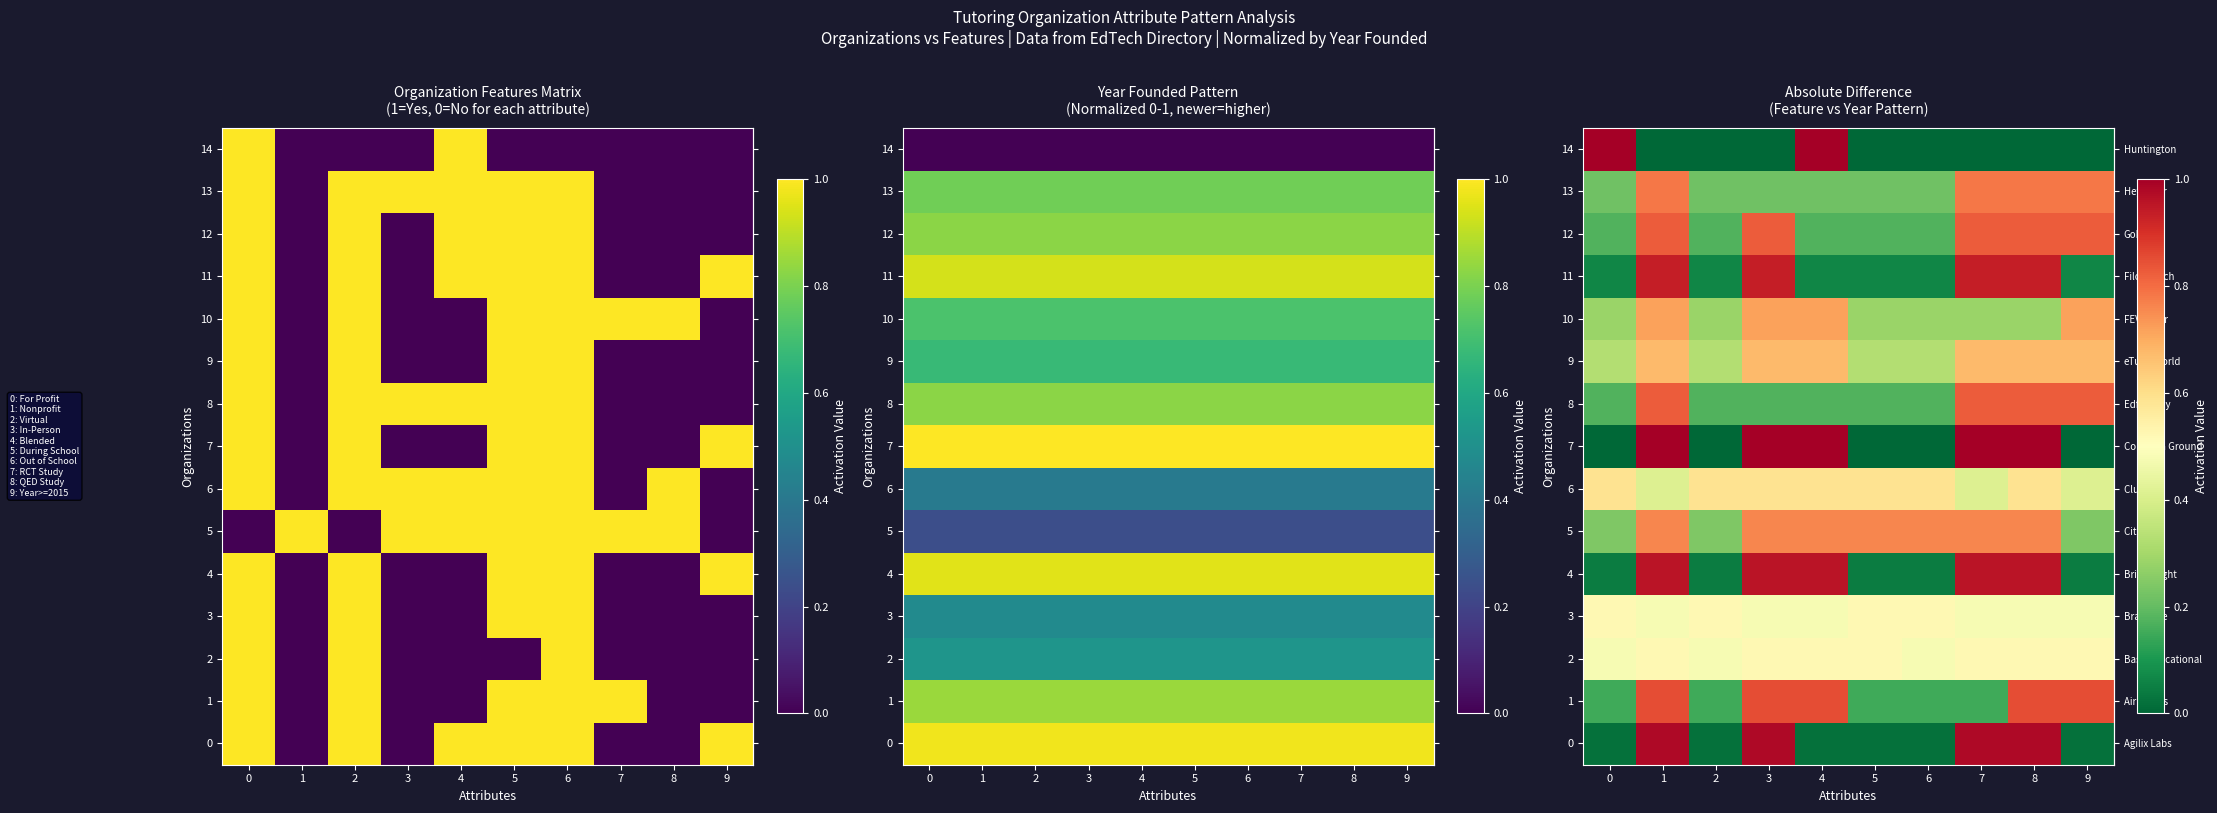

What is the total value across all series at 0?

4.3